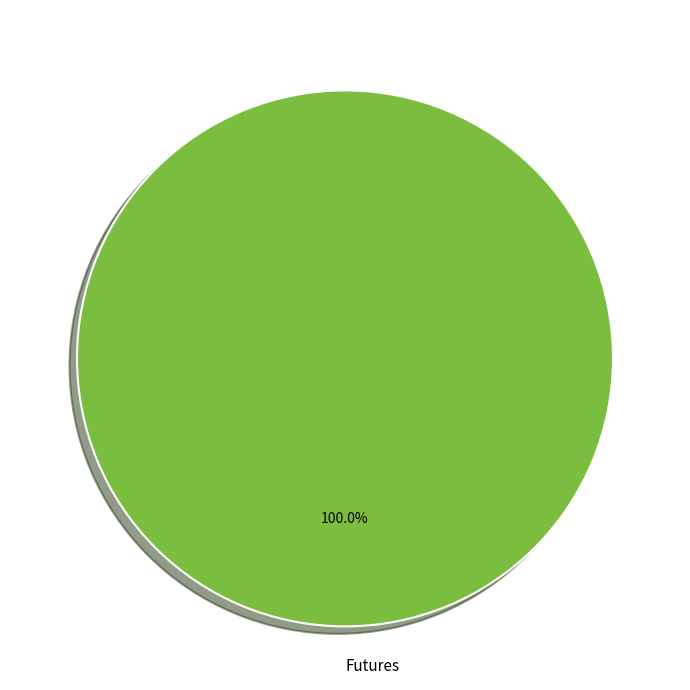

Is Futures the majority of the pie?

Yes